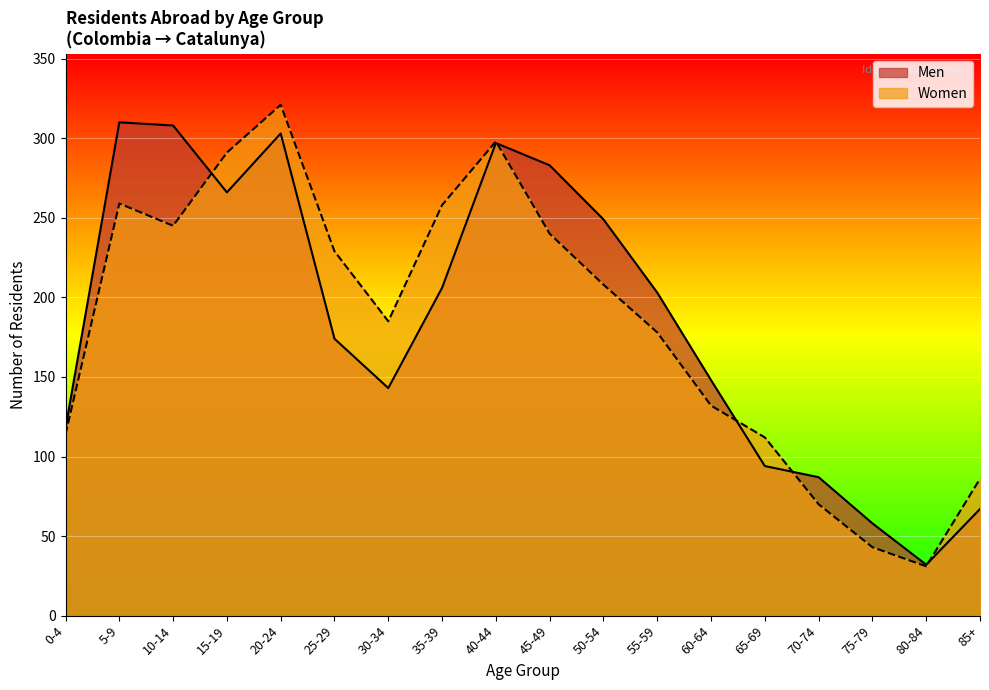

In Women, how many points are lower than both neighbors (excluding endpoints)?

3